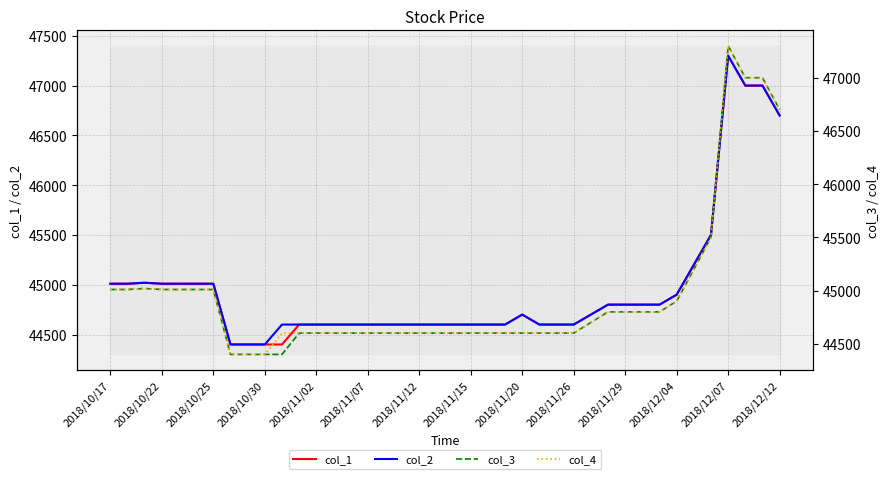

Where is col_2 nearest to the value 45850?

35